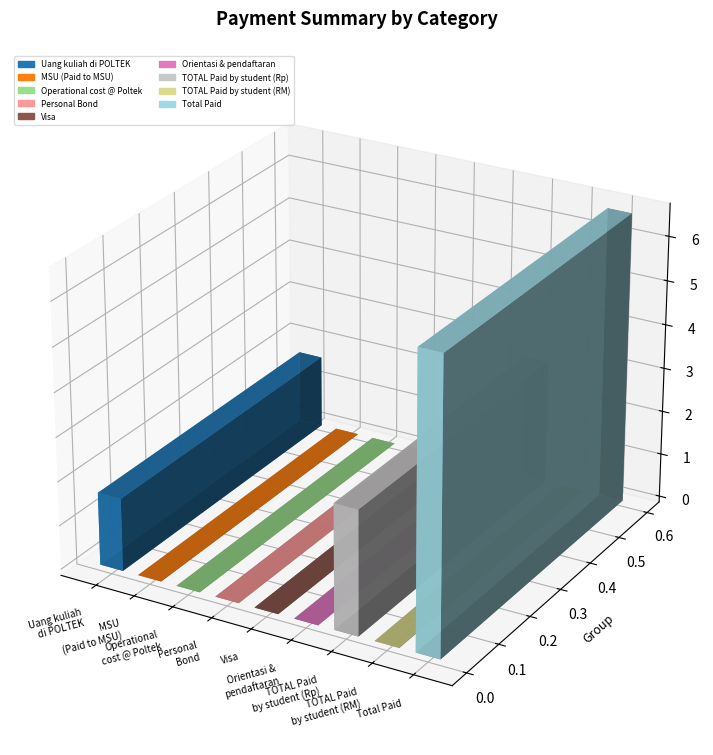

Reading left to right, extract all data points from this chart.

Uang kuliah di POLTEK=16500000	MSU (Paid to MSU)=36600	Operational cost @ Poltek=1852	Personal Bond=500	Visa=2548	Orientasi & pendaftaran di MSU=1500	TOTAL Paid by student (Rp)=28200000	TOTAL Paid by student (RM)=43000	Total Paid=66000000